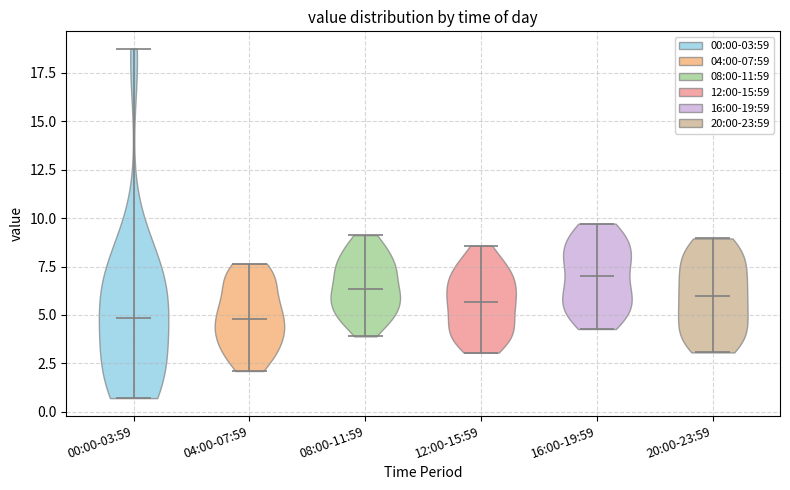

Reading left to right, read every violin against the y-axis: where its median line is, and the lowest and highest points it reaches. The values are not printed on the chart, so give them approximately, as read against the axis.

00:00-03:59: median line 5.0, lowest point 0.5, highest point 19.0
04:00-07:59: median line 5.0, lowest point 2.0, highest point 7.5
08:00-11:59: median line 6.5, lowest point 4.0, highest point 9.0
12:00-15:59: median line 5.5, lowest point 3.0, highest point 8.5
16:00-19:59: median line 7.0, lowest point 4.5, highest point 9.5
20:00-23:59: median line 6.0, lowest point 3.0, highest point 9.0